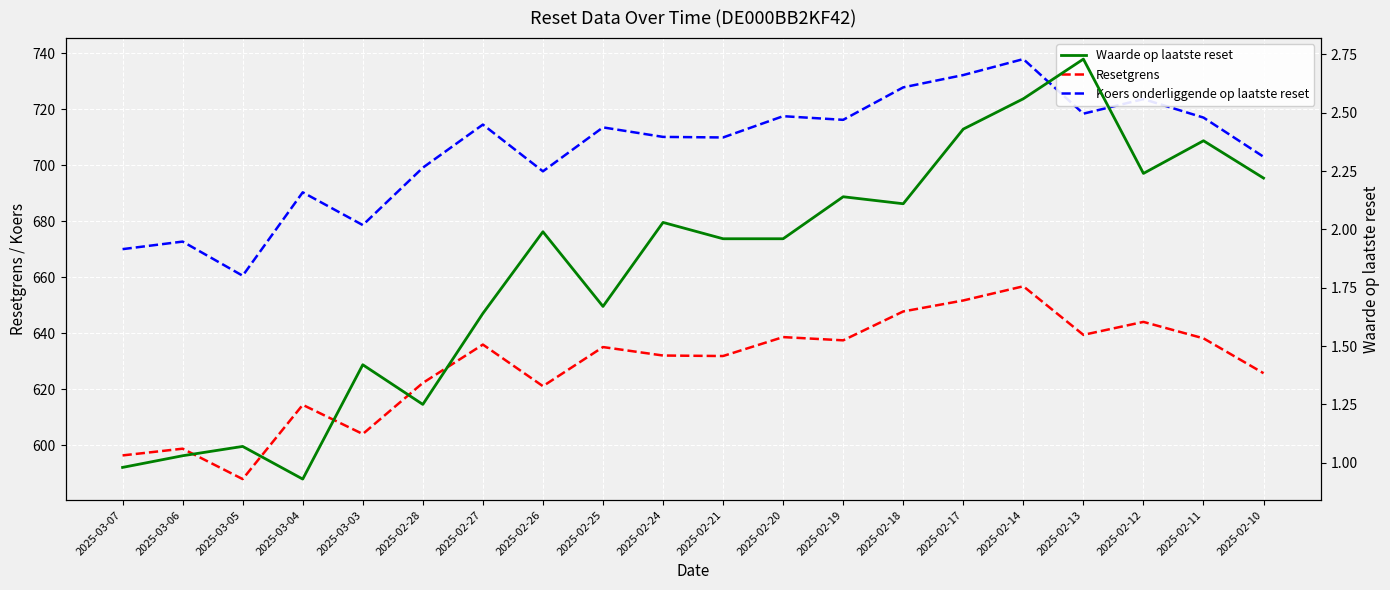

What is the value of the Resetgrens point at the 7th from the left?

635.9